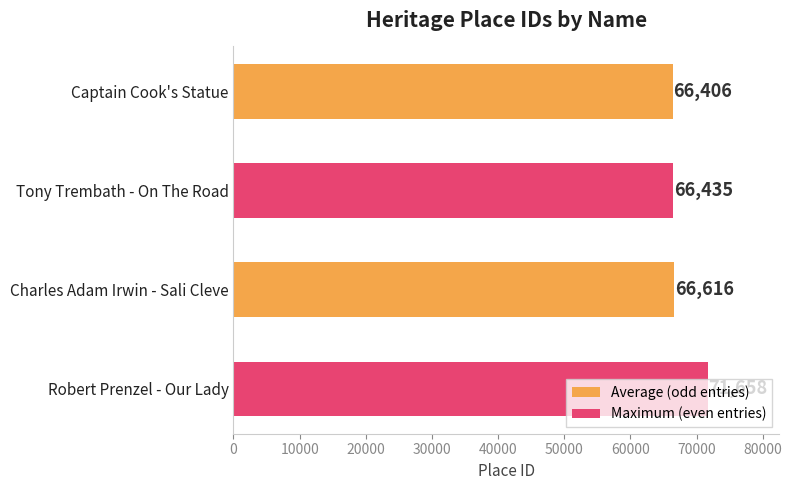

How many data points are less than 66616?

2